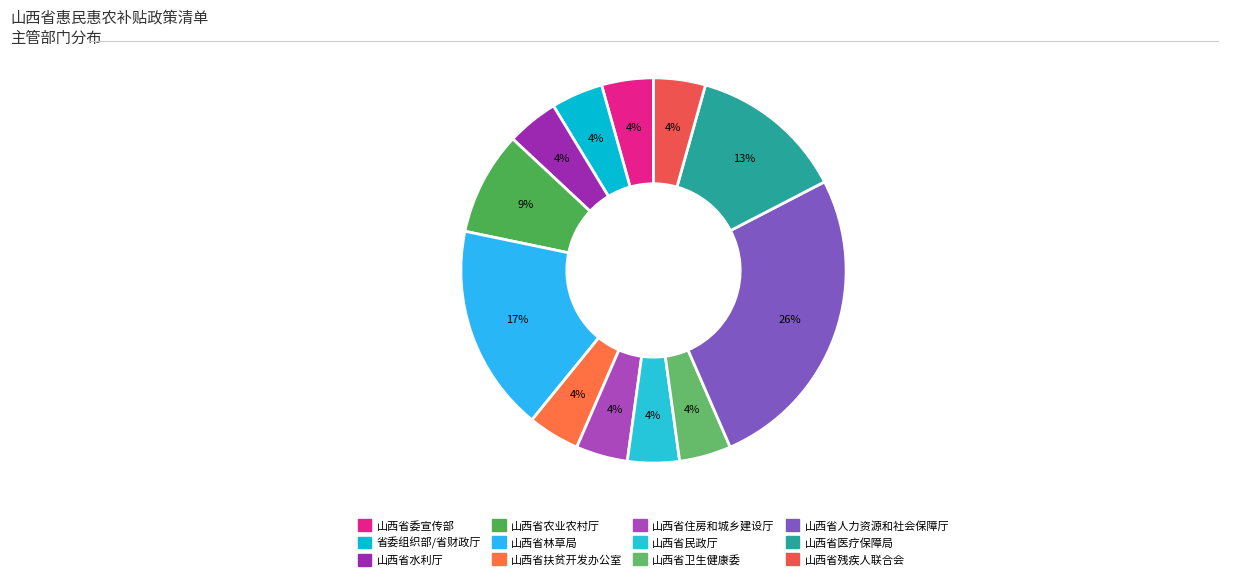

Which category has the biggest portion of the pie?

山西省人力资源和社会保障厅